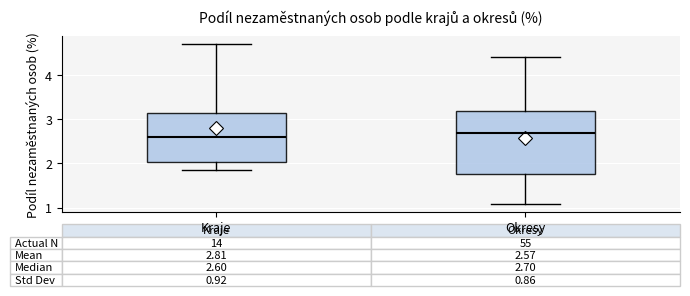

Comparing the boxes themselves (not the whiskers), which one is the tallest?

Okresy